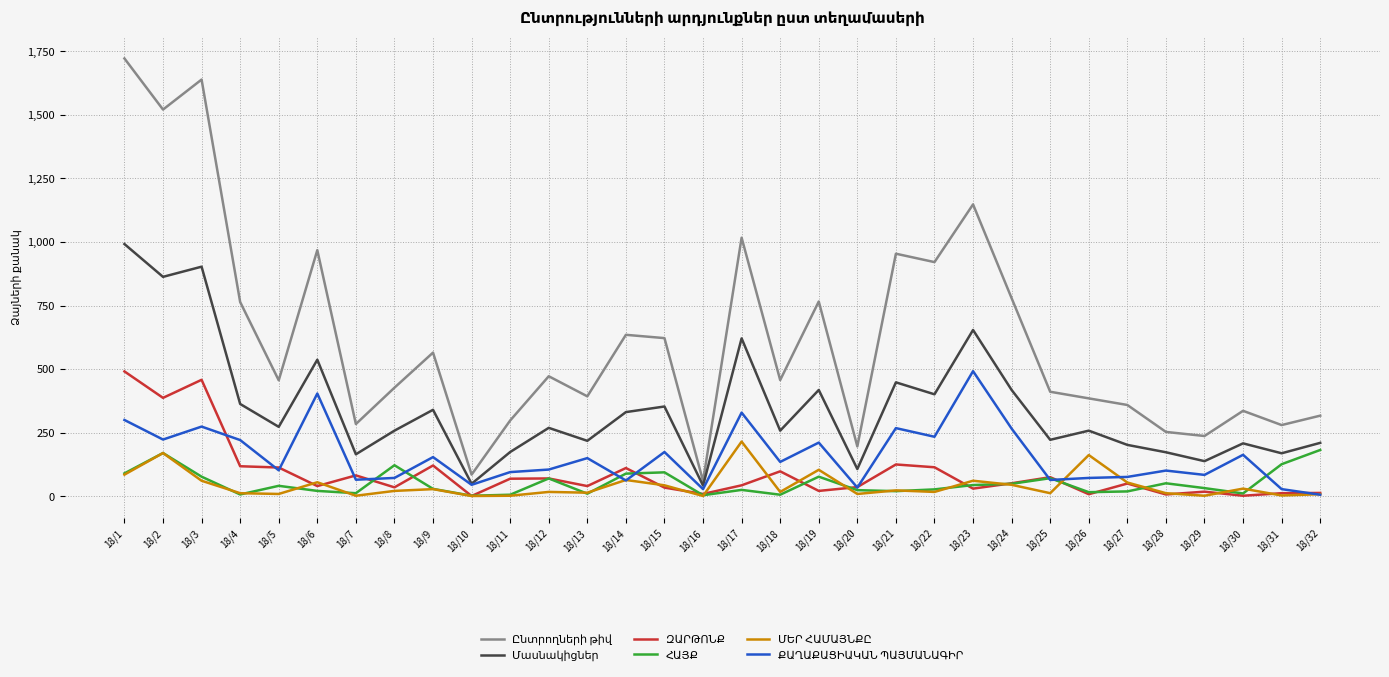

What is the maximum value shown in the chart?

1722